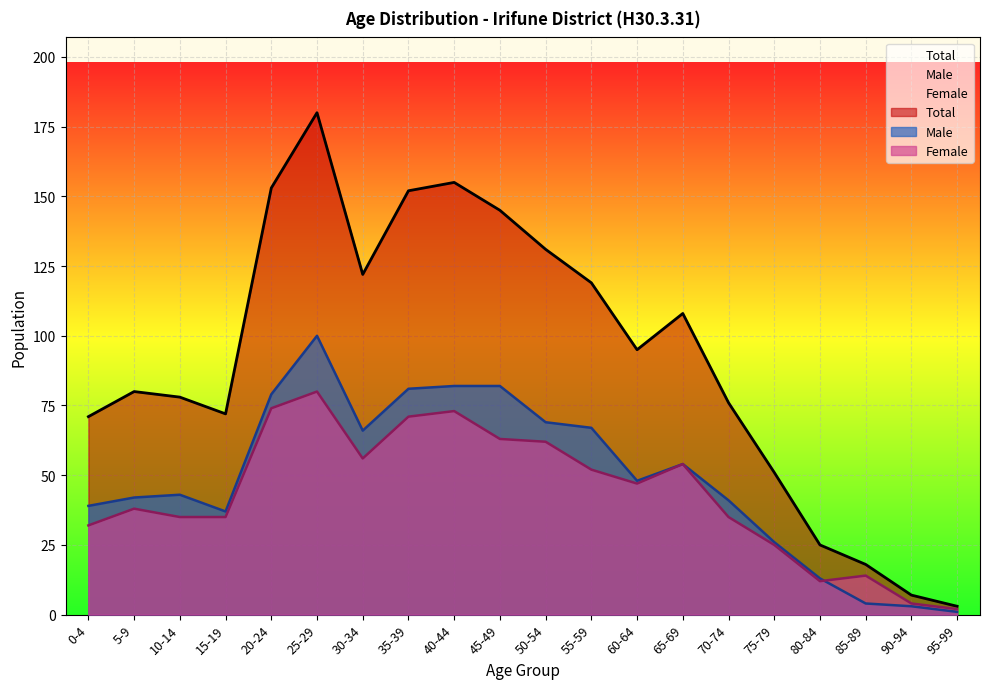

Reading left to right, extract all data points from this chart.

Male: 39	42	43	37	79	100	66	81	82	82	69	67	48	54	41	26	13	4	3	1
Female: 32	38	35	35	74	80	56	71	73	63	62	52	47	54	35	25	12	14	4	2
Total: 71	80	78	72	153	180	122	152	155	145	131	119	95	108	76	51	25	18	7	3